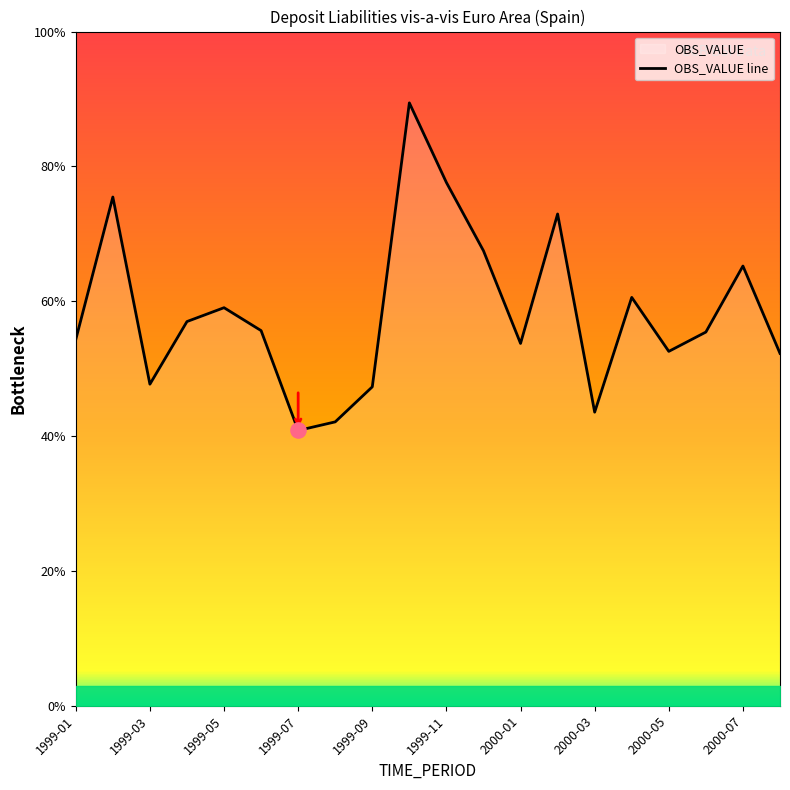

Between 17 and 11, which is larger?

11